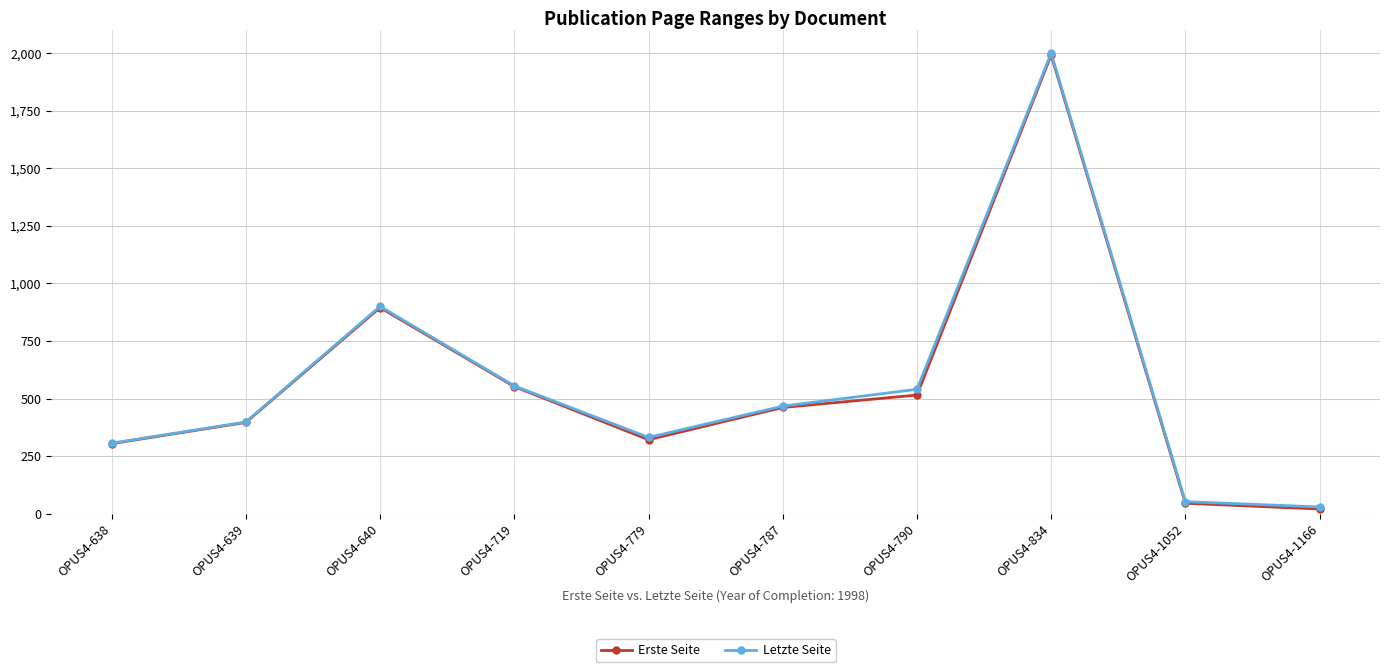

How many interior local peaks does the Letzte Seite series have?

2